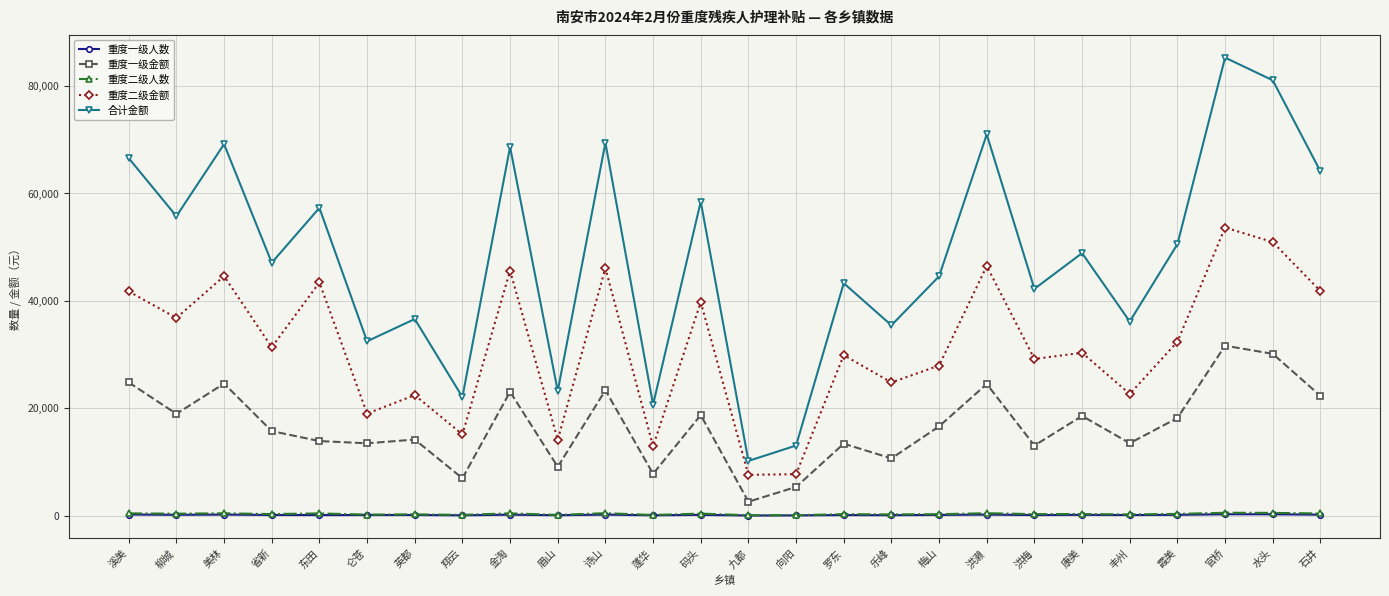

What is the total value across all series at 诗山?

139472